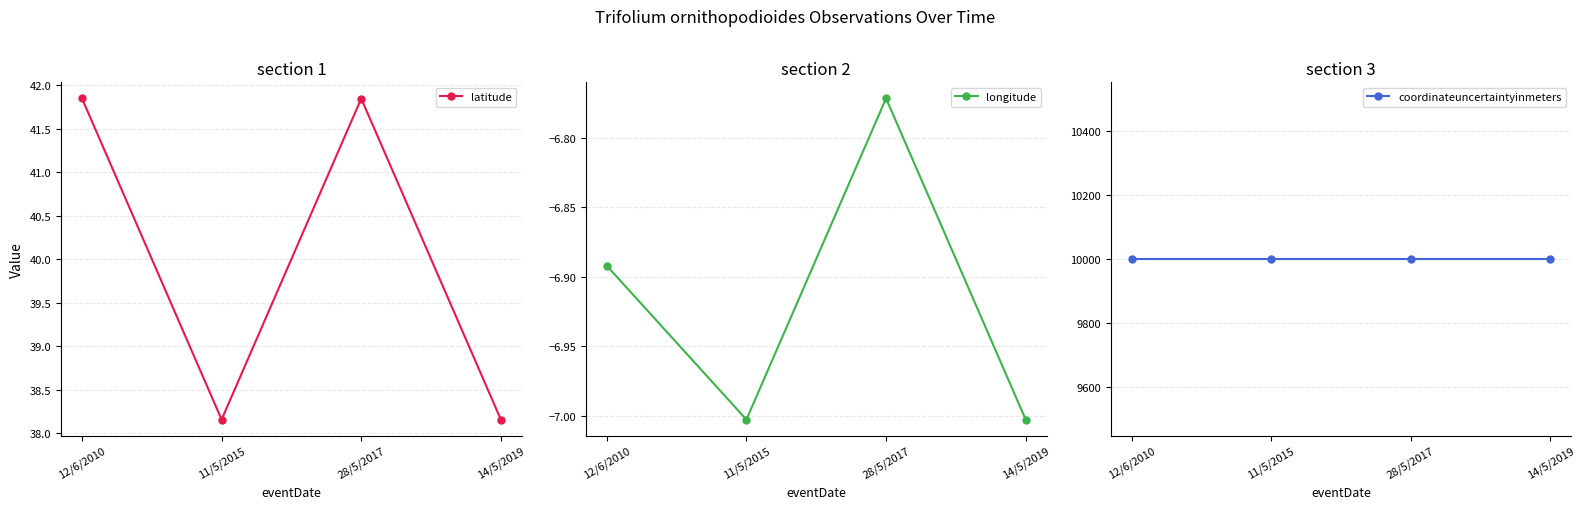

True or false: latitude has more than 1 points higher than both neighbors.

False